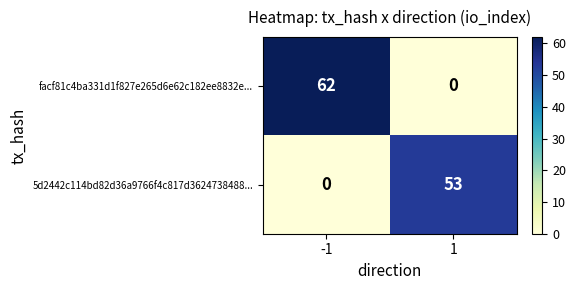

Rank the series at -1 from highest to lowest value.

facf81c4ba331d1f827e265d6e62c182ee8832e..., 5d2442c114bd82d36a9766f4c817d3624738488...